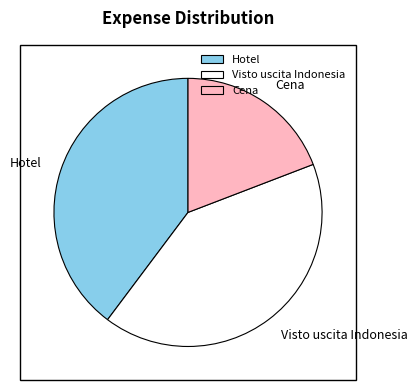

True or false: Cena accounts for 19% of the total.

True